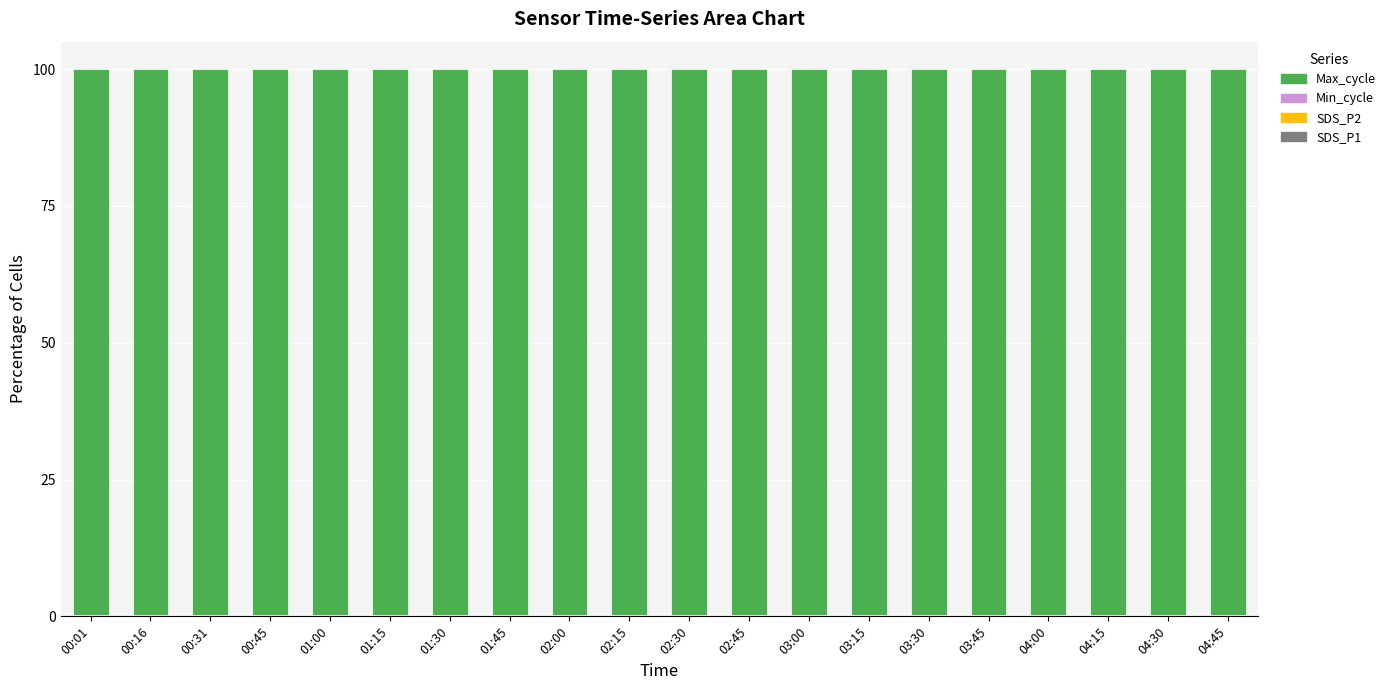

Count the number of data series in this chart.

4